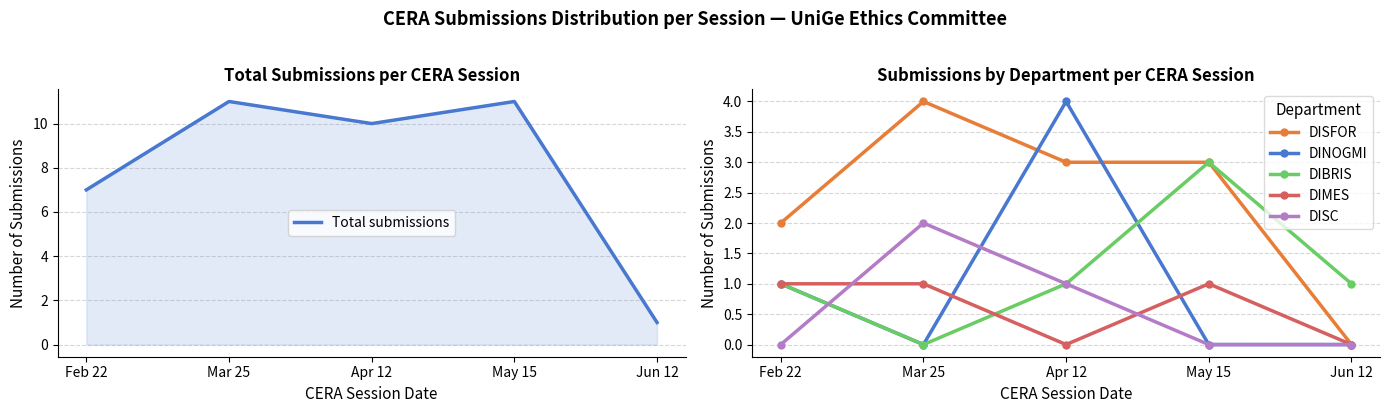

At Jun 12, list the series in order from smallest to largest.

DISFOR, DINOGMI, DIMES, DISC, Total submissions, DIBRIS